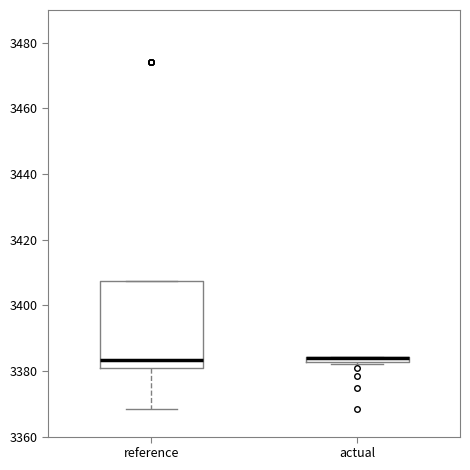

Where is the lower edge of the box for reference on the y-axis? The values are not printed on the chart, so give them approximately, as read against the axis.

3382